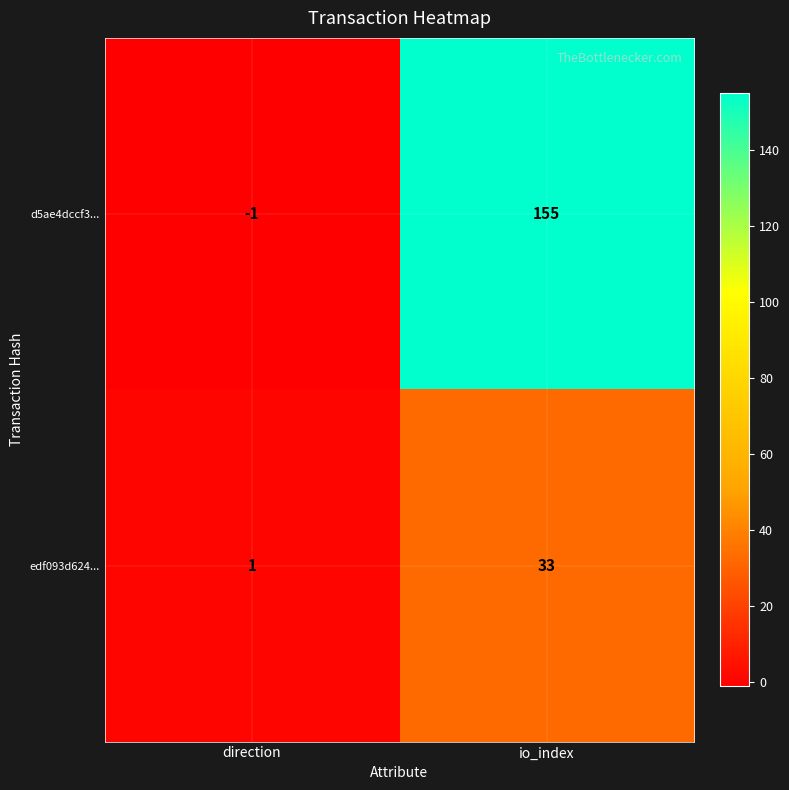

List the series in order of their overall mean, highest first.

d5ae4dccf3..., edf093d624...